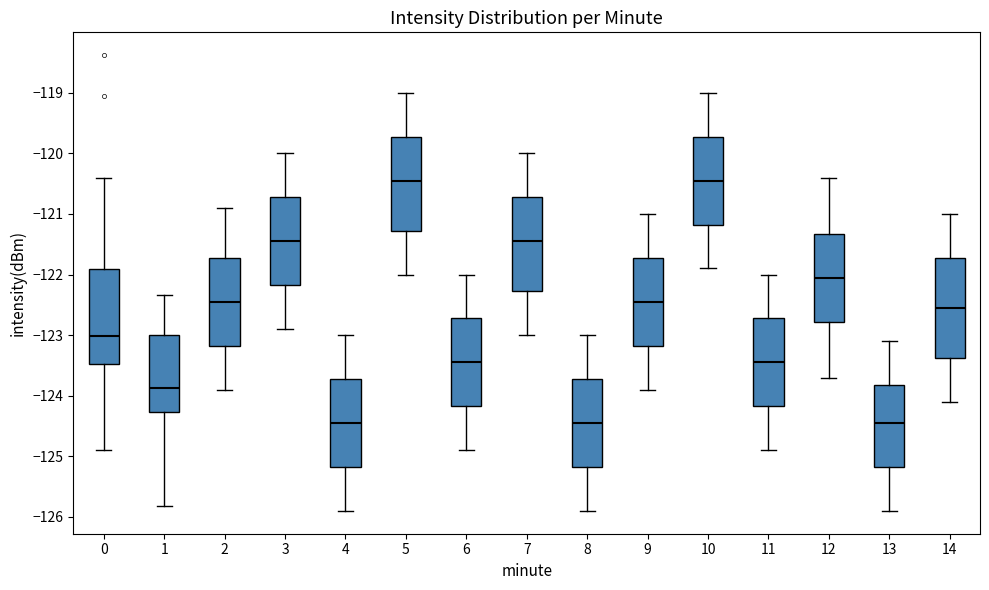

Where does the median line of the box at x = 5 sit on the y-axis? The values are not printed on the chart, so give them approximately, as read against the axis.

-120.4